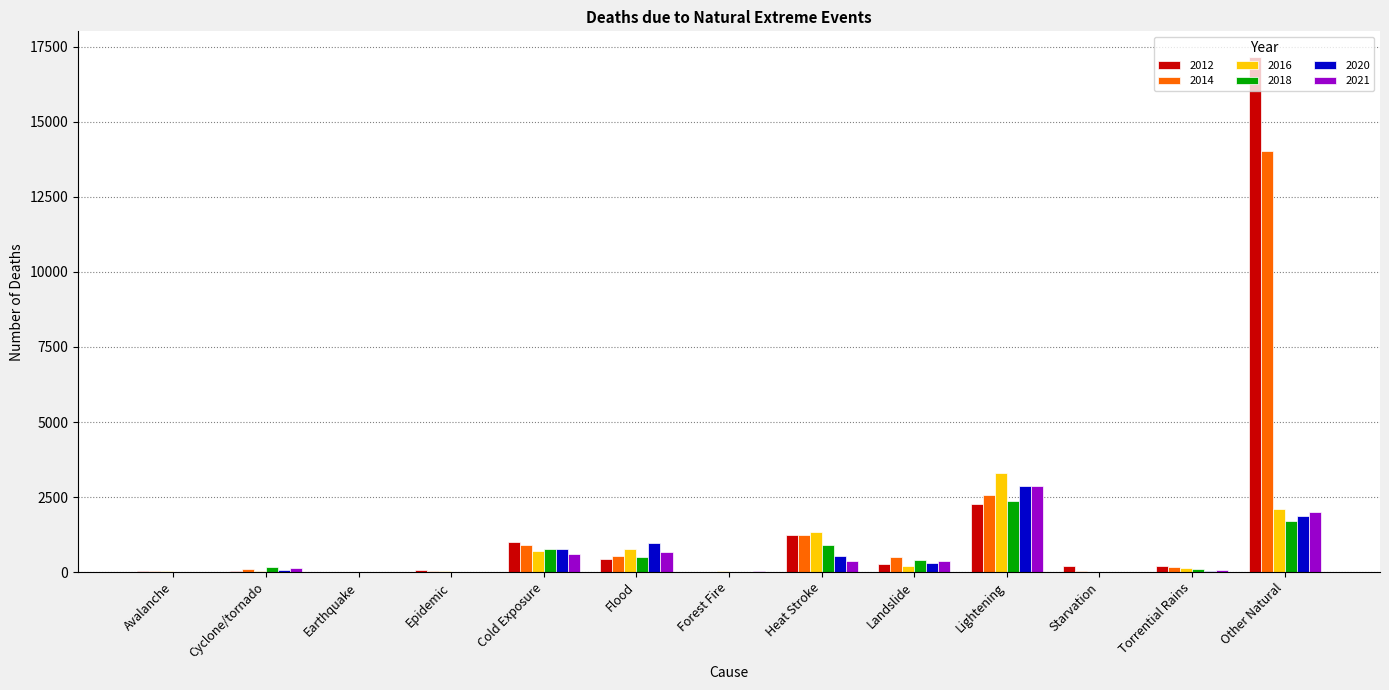

What is the average value of the 2021 series?

548